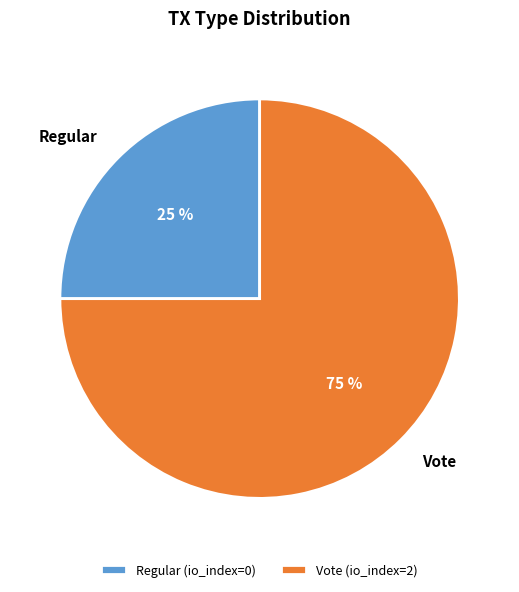

How many segments does this pie chart have?

2